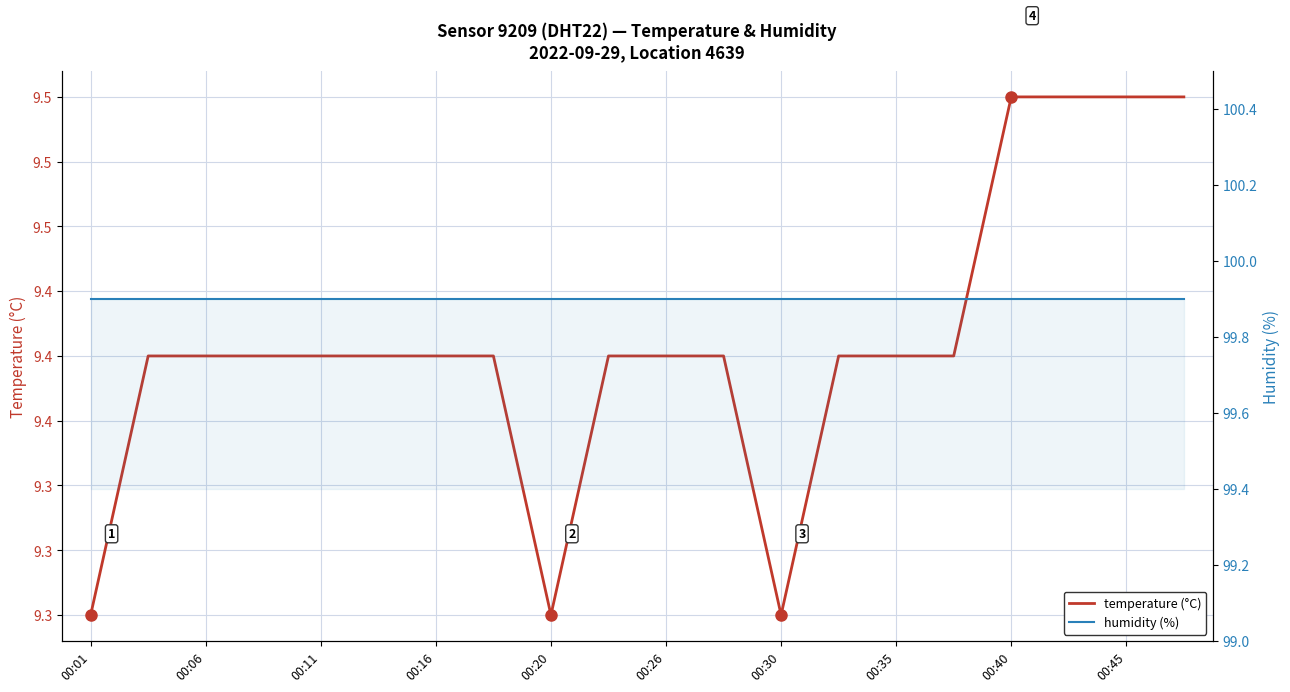

True or false: temperature (°C) and humidity (%) cross at least once.

False